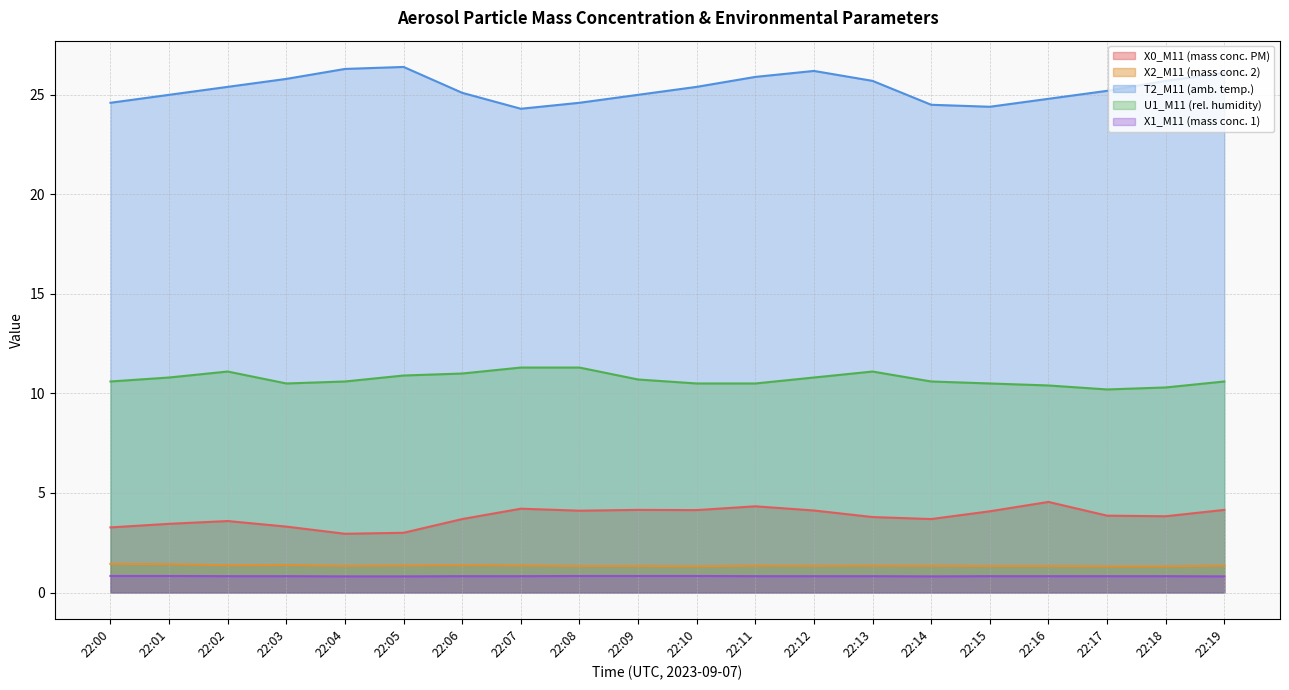

The X0_M11 (mass conc. PM) series shows 1.1 at 22:16. True or false?

False